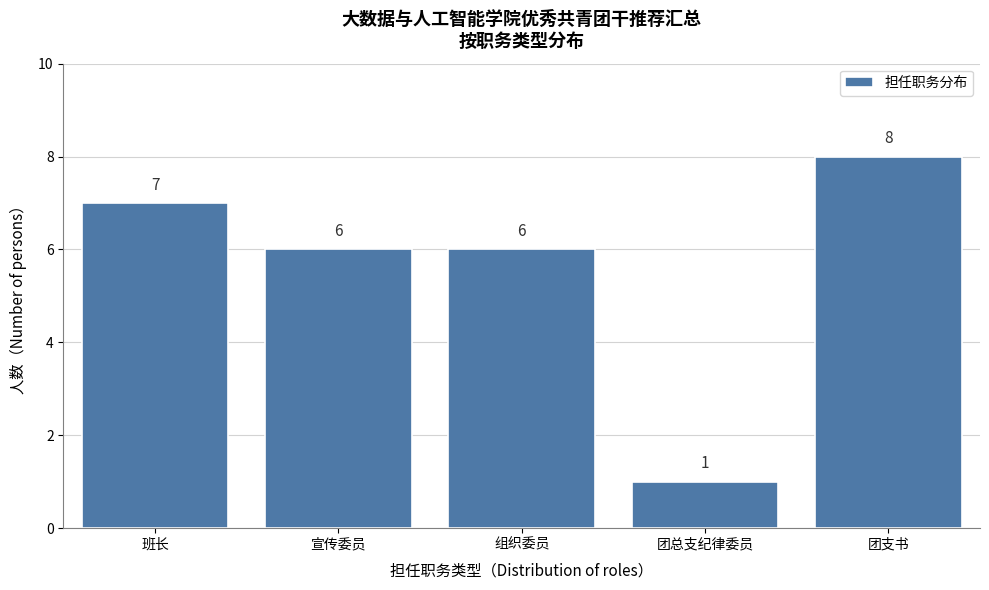

Reading right to left, list all the values displayed in this chart.

8	1	6	6	7